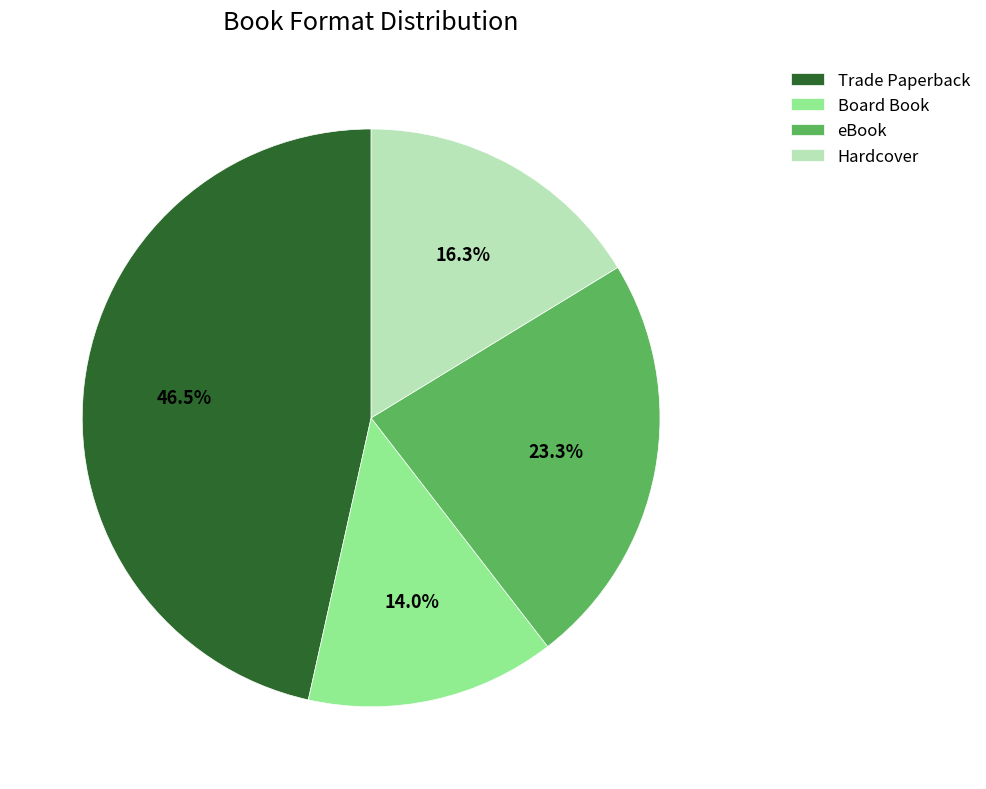

True or false: Hardcover accounts for 16% of the total.

True